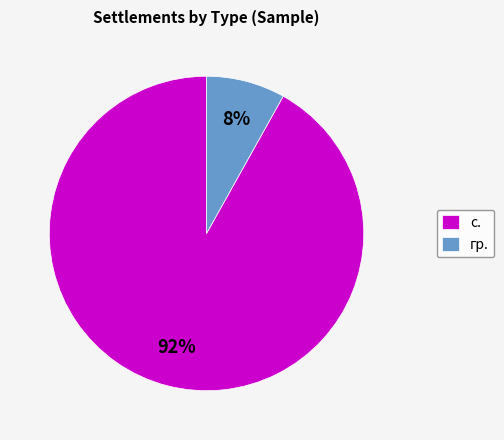

Does any single category account for the majority?

Yes